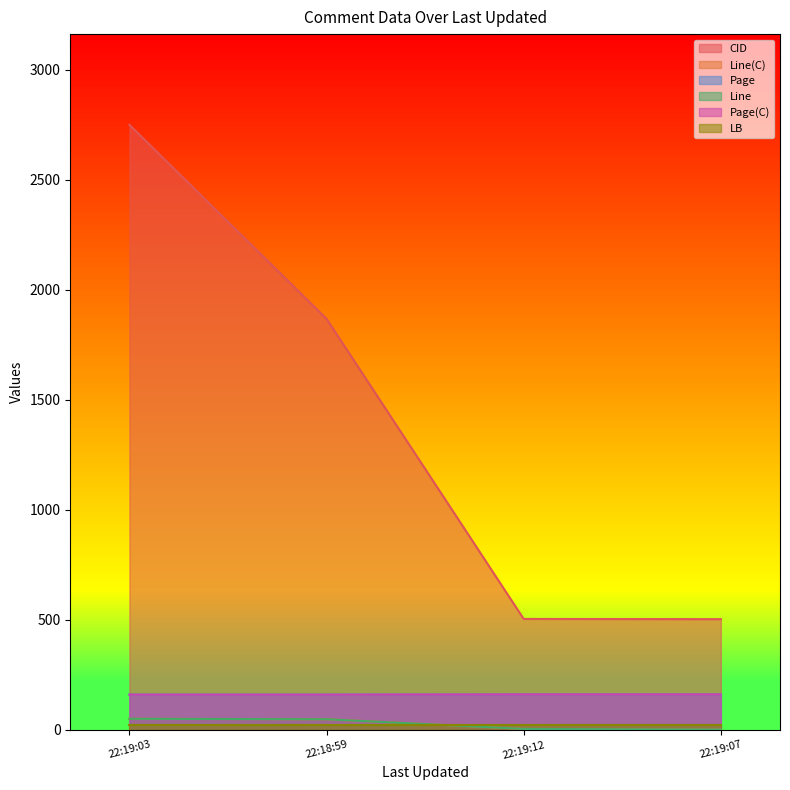

At which category is the sum across all series the highest?

22:19:03